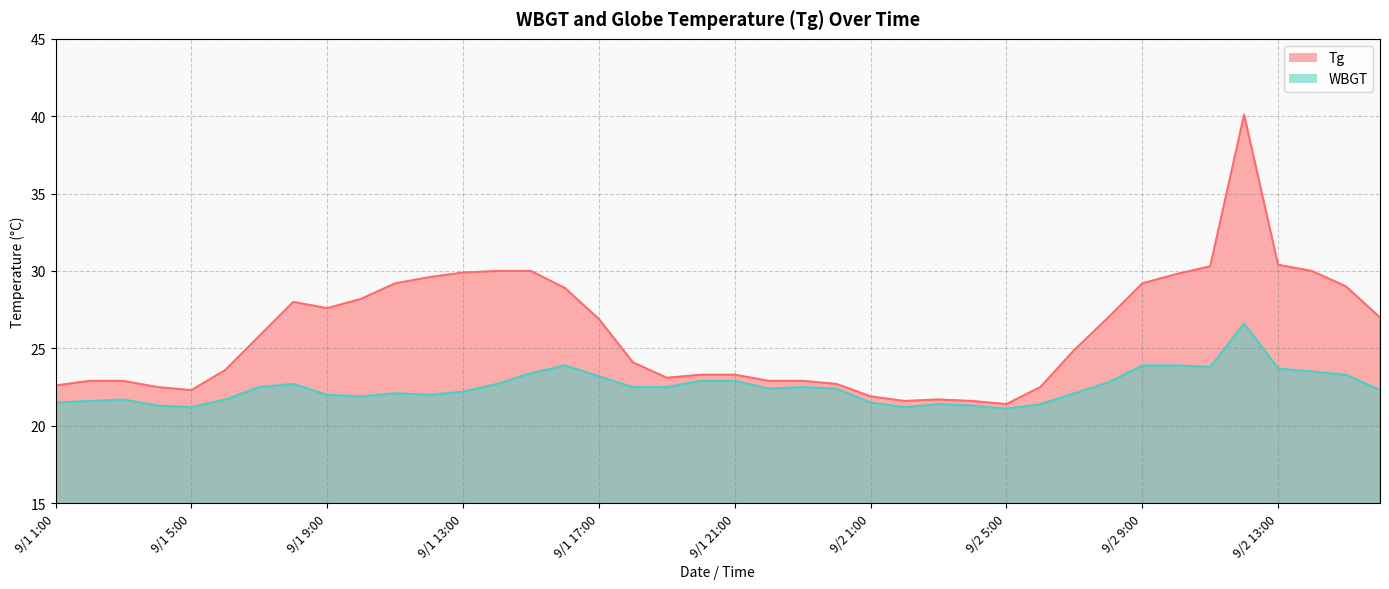

What is the minimum value shown in the chart?

21.1